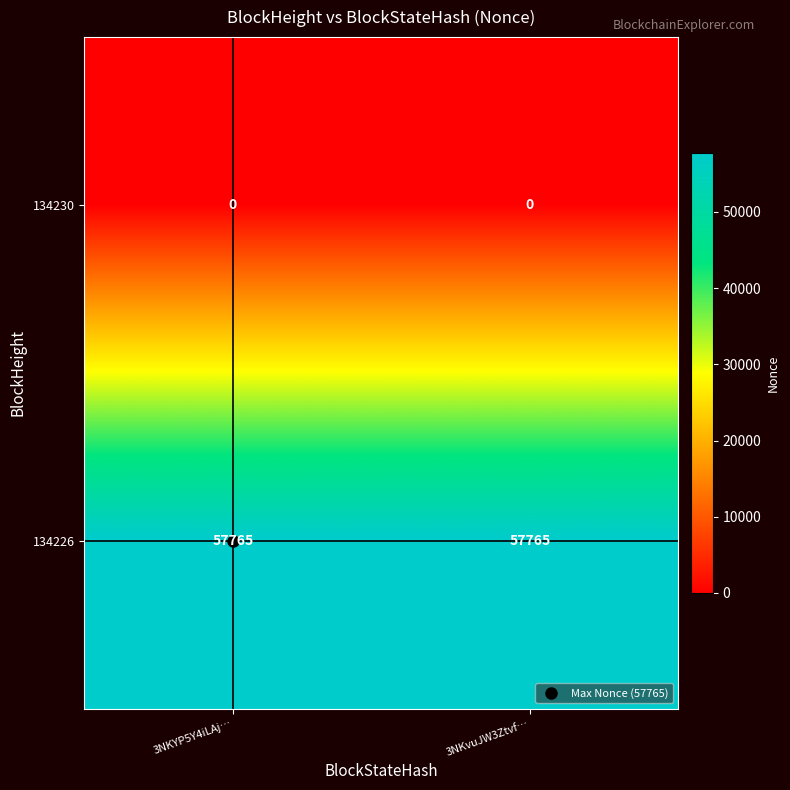

What is the greatest value displayed?

57765